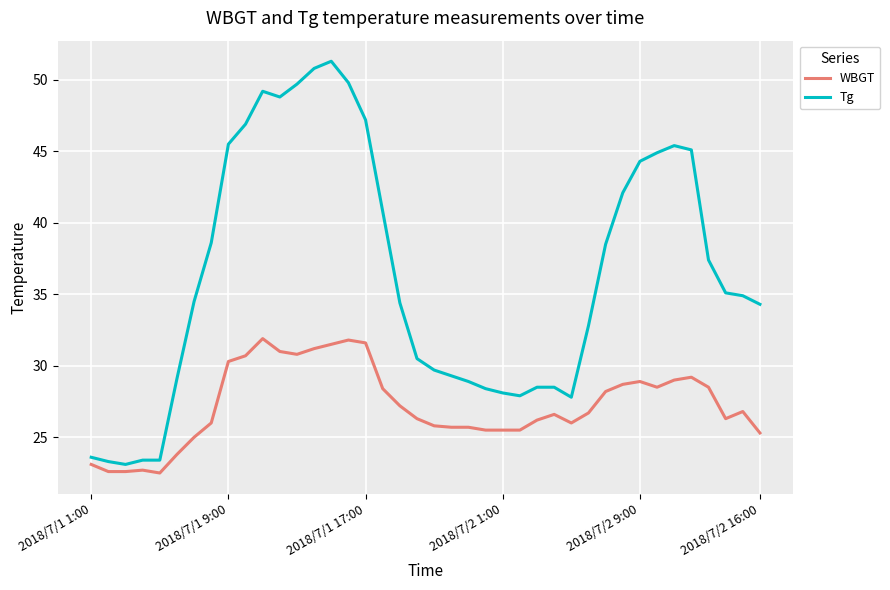

Which series has the largest total across all categories?

Tg